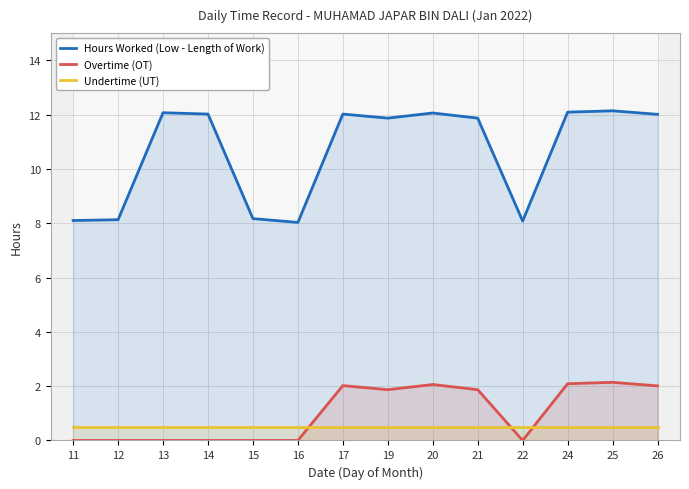

Between 11 and 21, which series saw the biggest shift?

Hours Worked (Low - Length of Work)